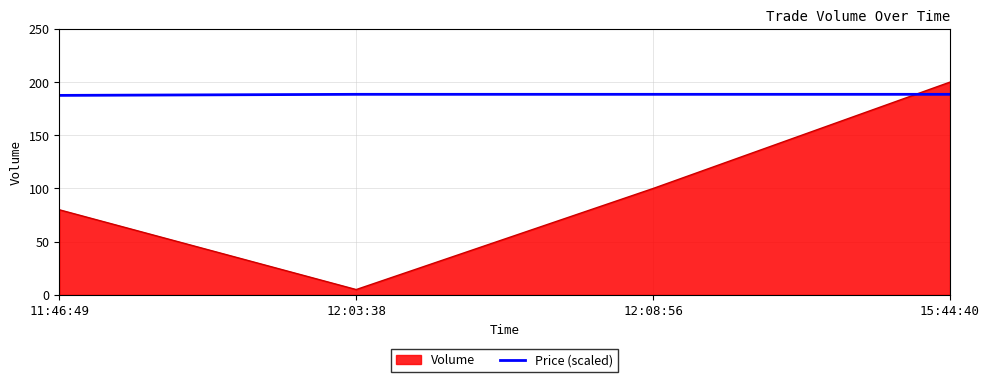

How many series are shown in this chart?

2